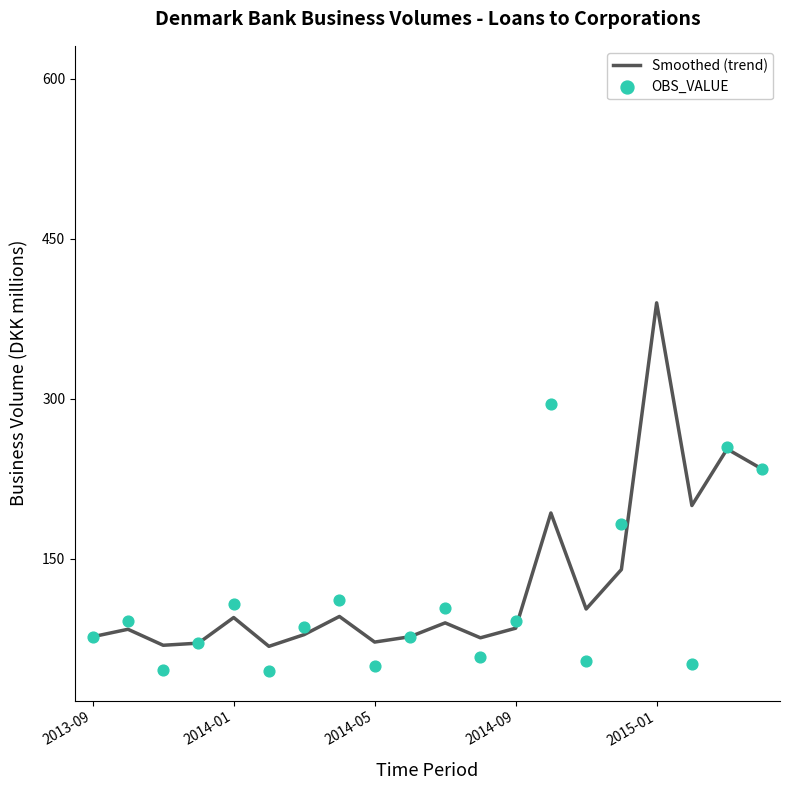

Which series contains the highest Y value?

OBS_VALUE